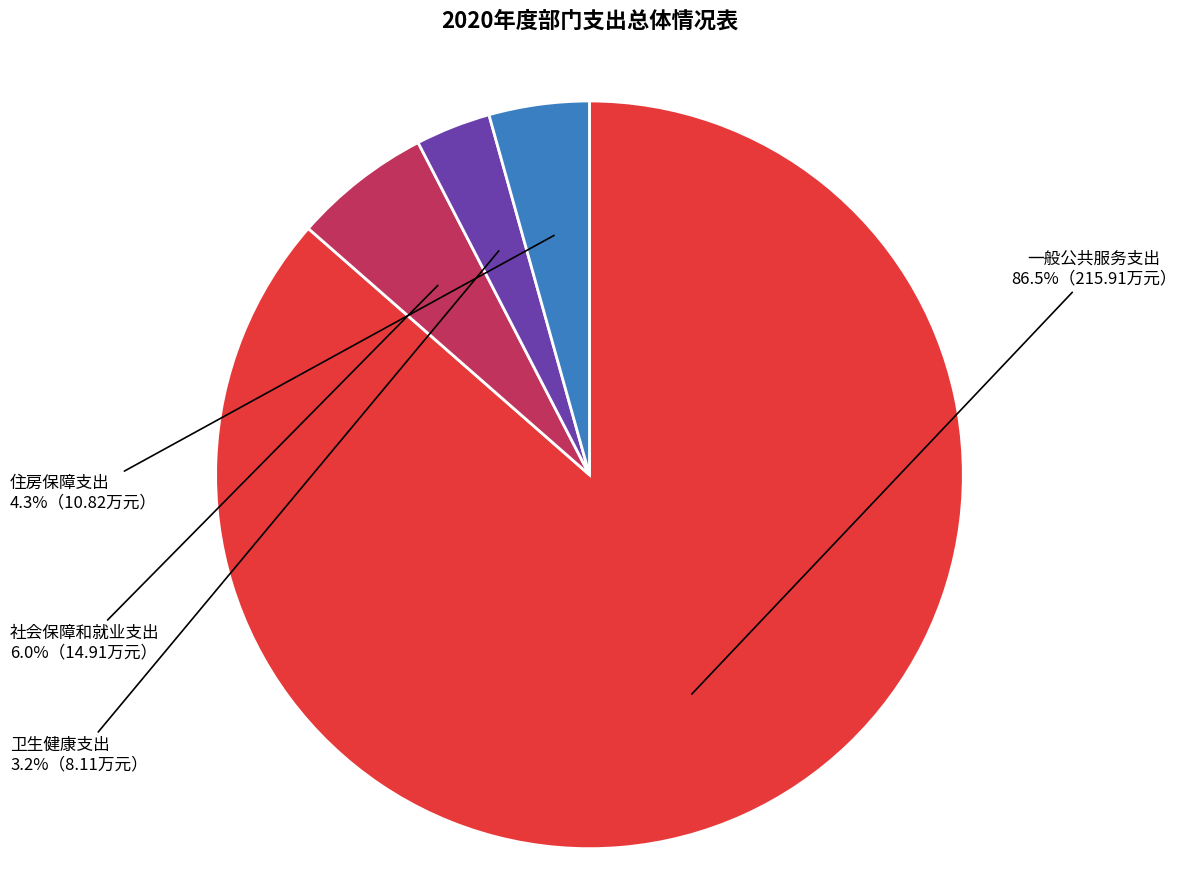

True or false: 住房保障支出 accounts for 14% of the total.

False